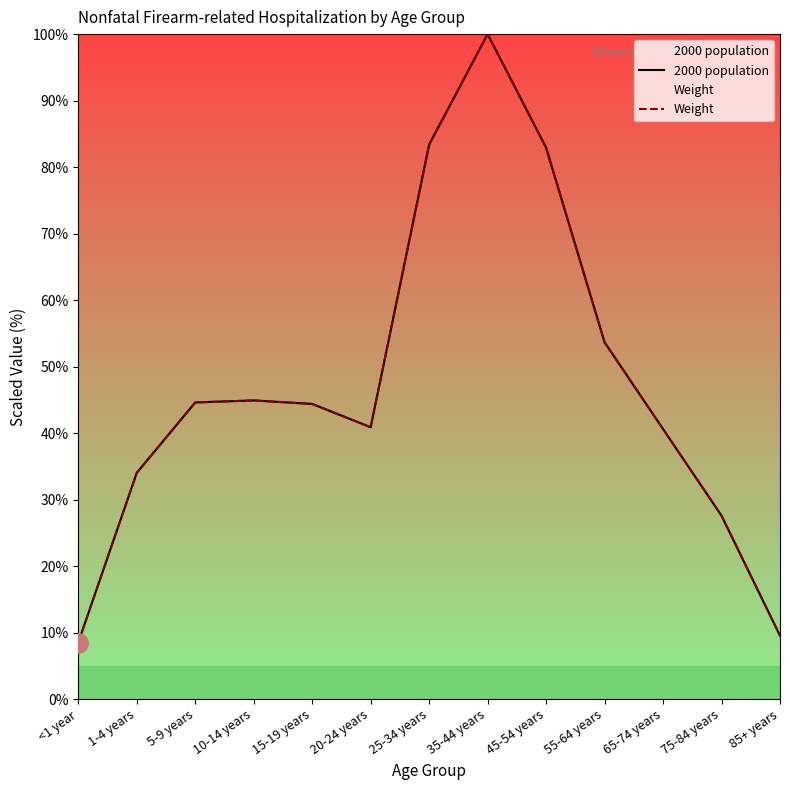

What is the minimum value shown in the chart?

8.5